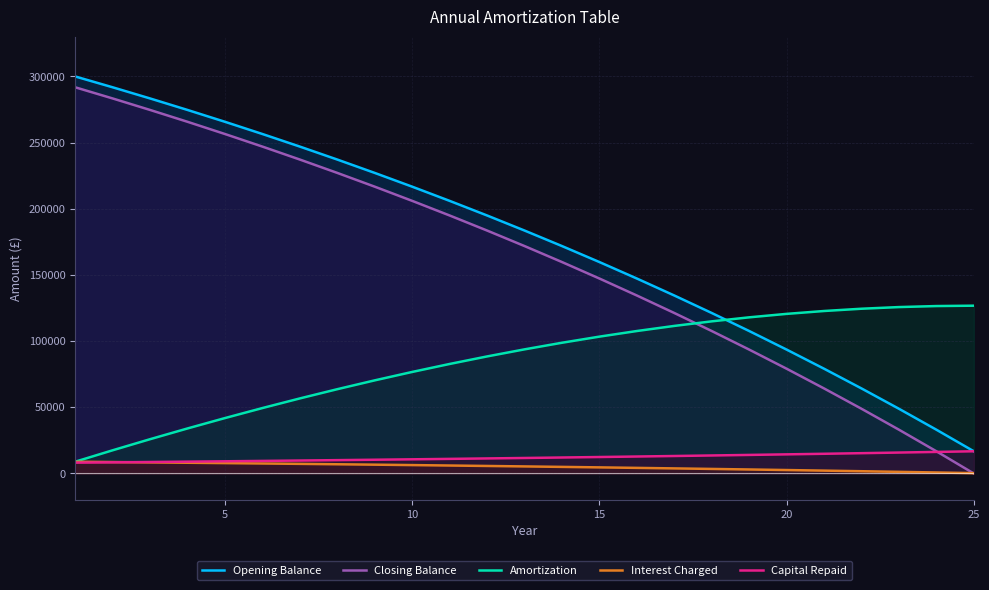

True or false: Closing Balance and Opening Balance cross at least once.

False